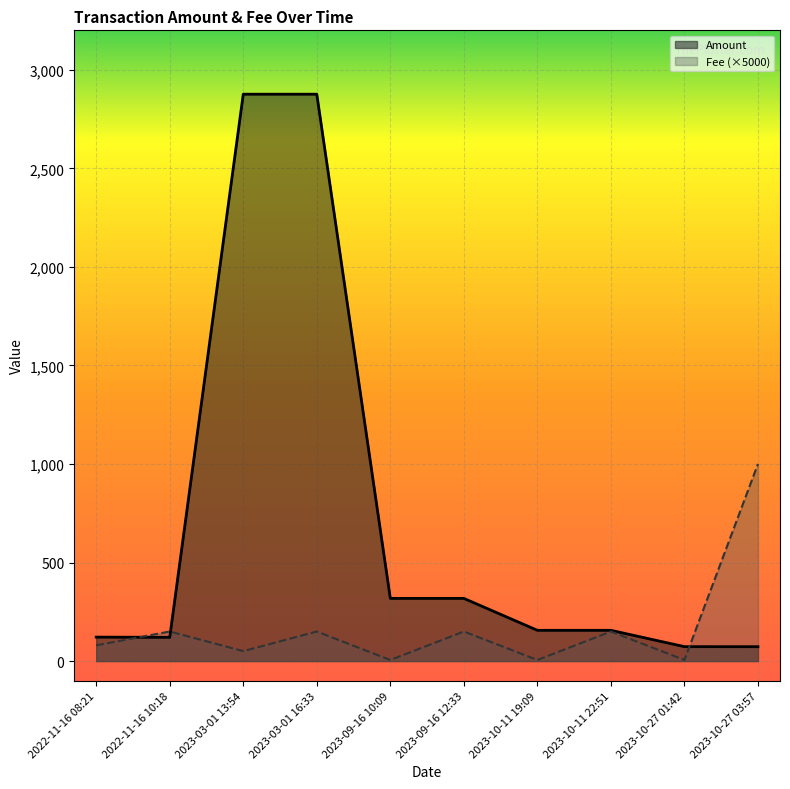

At which category is the sum across all series the highest?

2023-03-01 16:33